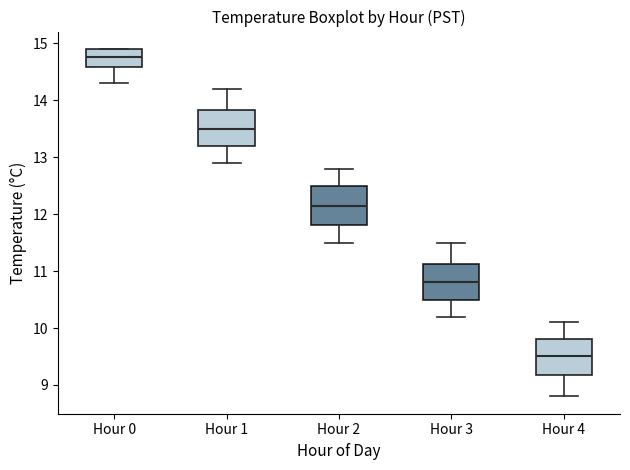

Reading left to right, transcribe this box plot: for each box, give where its median line is, the range the box spans, and where its two whiskers end, as read against the y-axis. The values are not printed on the chart, so give them approximately, as read against the axis.

Hour 0: median 14.8, box 14.6 to 14.9, whiskers 14.3 to 14.9
Hour 1: median 13.5, box 13.2 to 13.8, whiskers 12.9 to 14.2
Hour 2: median 12.2, box 11.8 to 12.5, whiskers 11.5 to 12.8
Hour 3: median 10.8, box 10.5 to 11.1, whiskers 10.2 to 11.5
Hour 4: median 9.5, box 9.2 to 9.8, whiskers 8.8 to 10.1